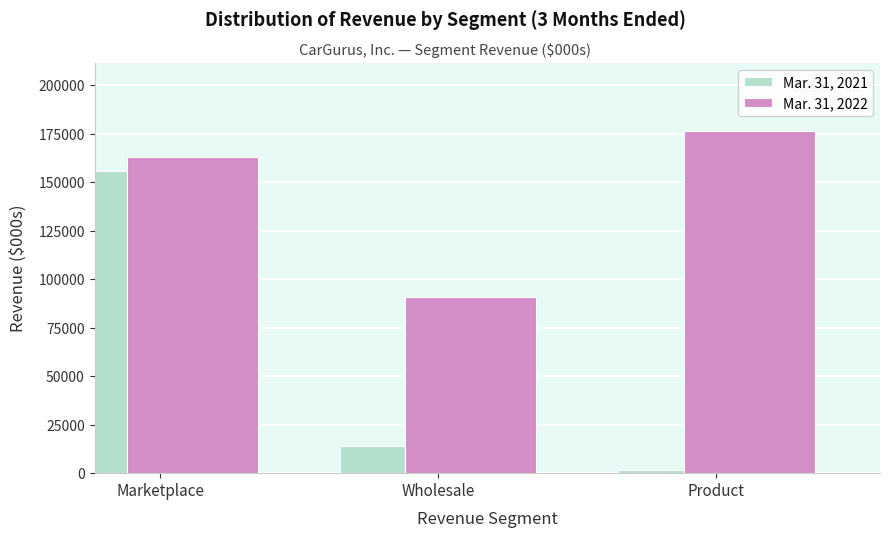

Reading left to right, transcribe all the data shown in this chart.

Mar. 31, 2021: Marketplace=155800	Wholesale=13803	Product=1765
Mar. 31, 2022: Marketplace=163289	Wholesale=90994	Product=176325